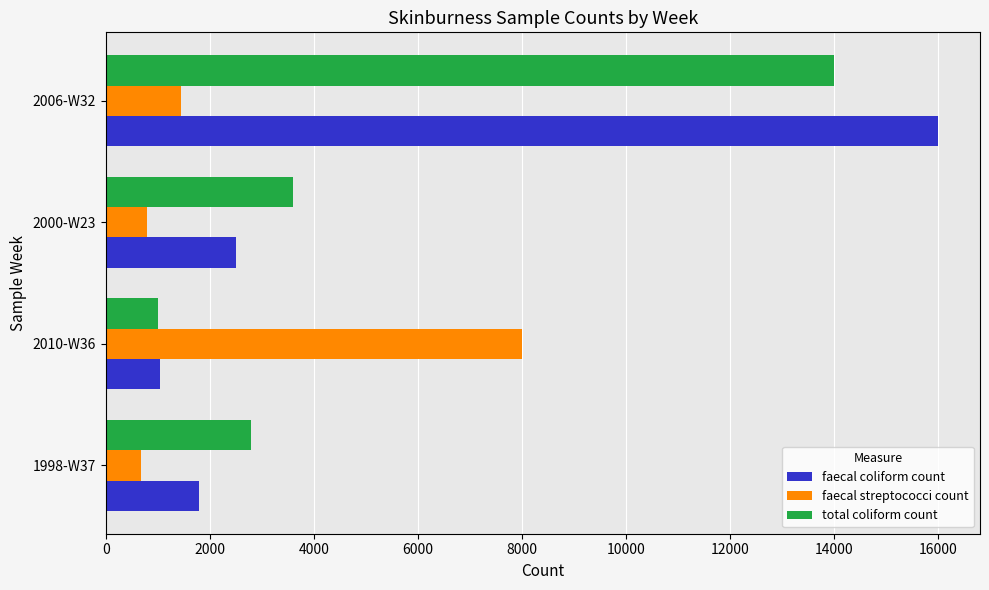

What is the lowest value of the faecal streptococci count series?

670